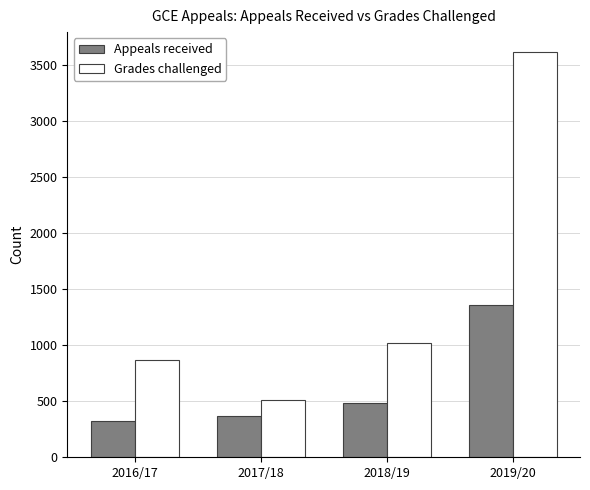

At how many categories does at least one series exceed 741?

3